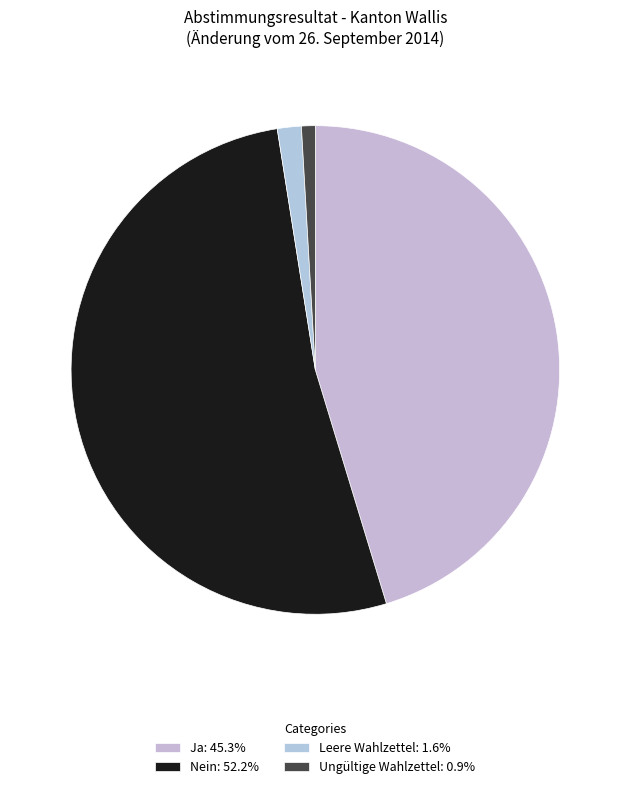

Combined, do Ja and Nein account for over 50%?

Yes